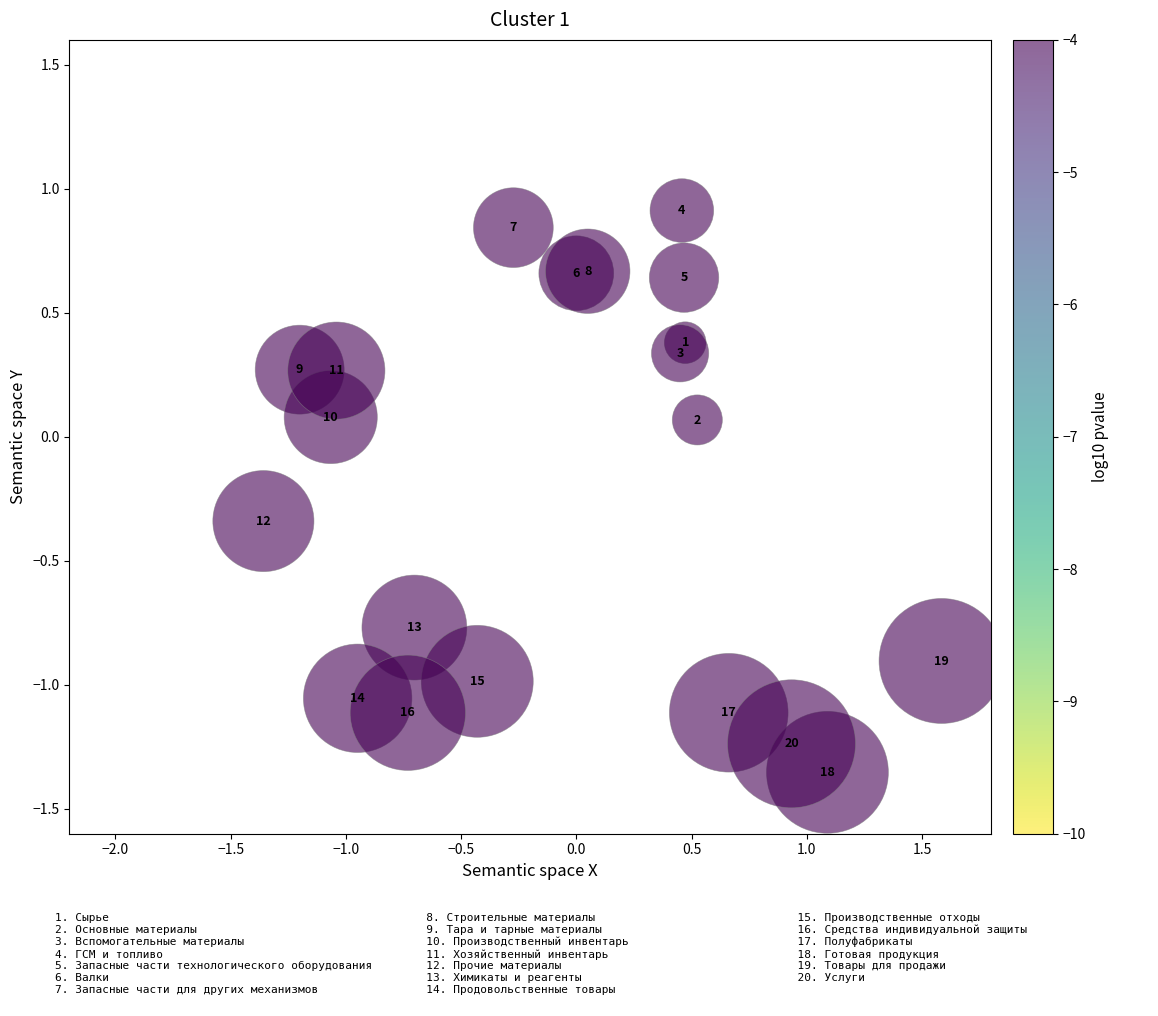

What is the range of Y values (max minus min)?

2.3